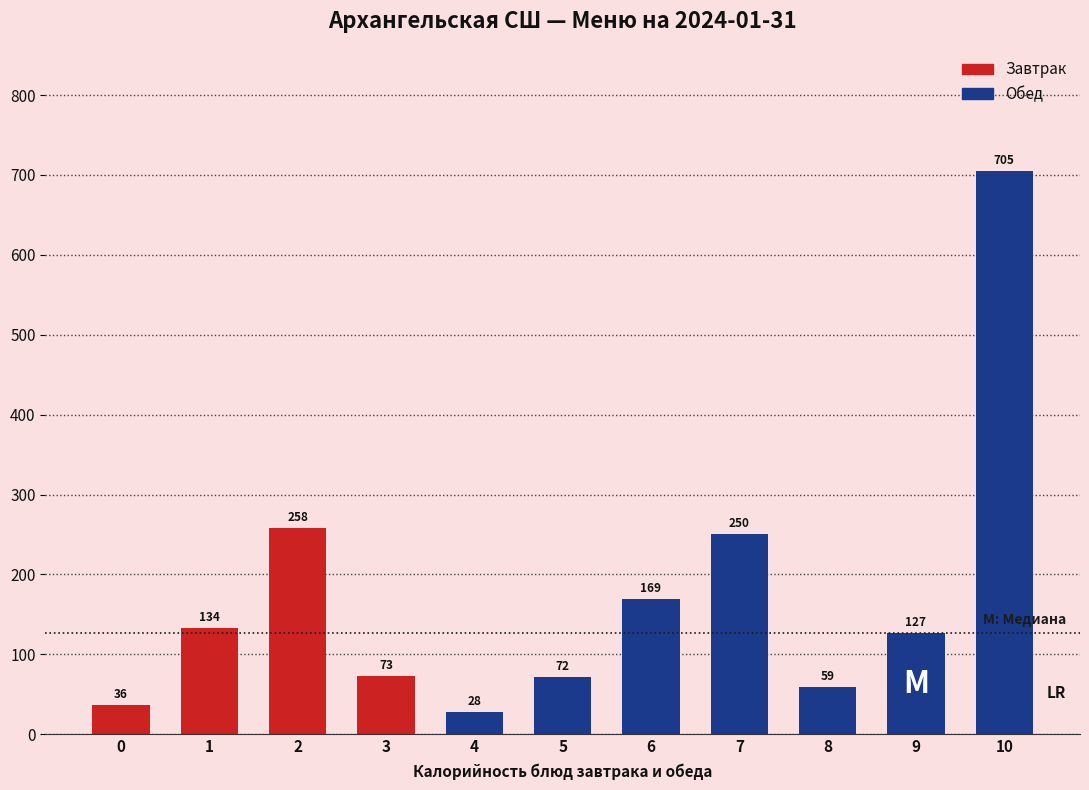

The chart shows a value of 133.5 at 1. True or false?

True